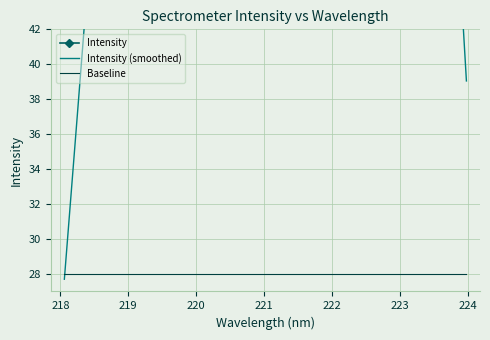

Does the chart display data point markers on the line(s)?

No